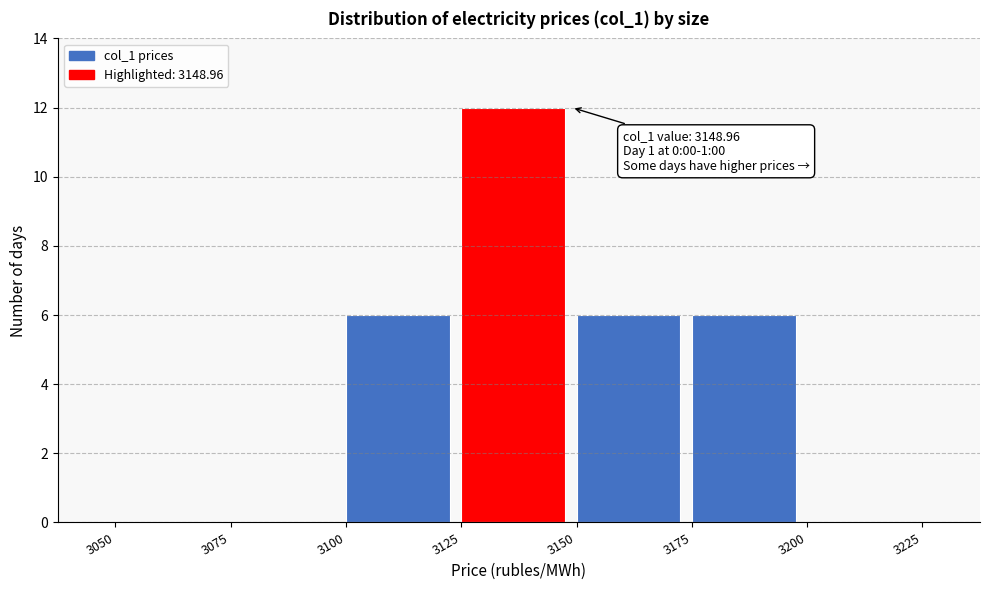

Over which range of the x-axis is the bar tallest?

3125 to 3150